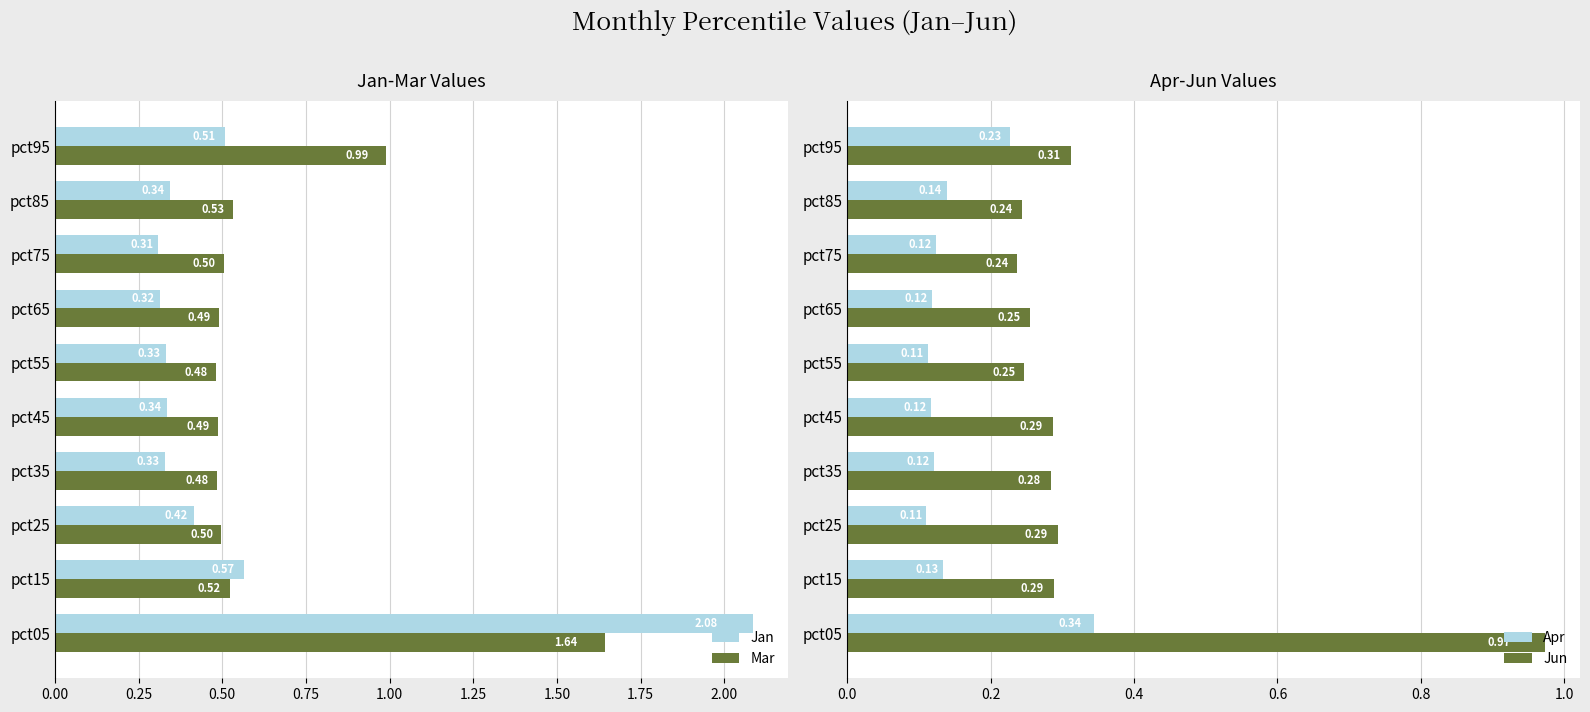

Count the number of data series in this chart.

4